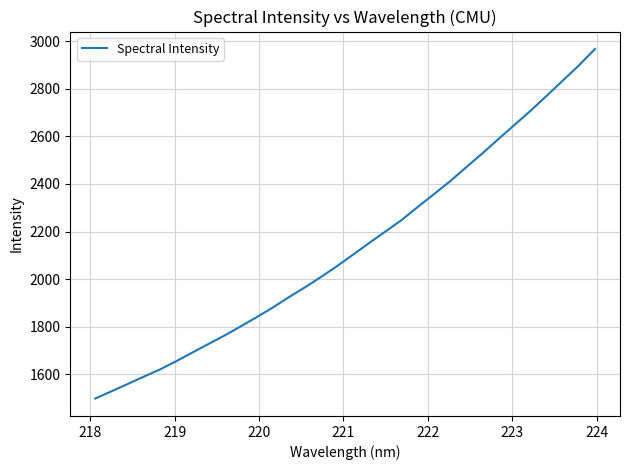

What is the difference between the maximum and minimum values?

1468.3